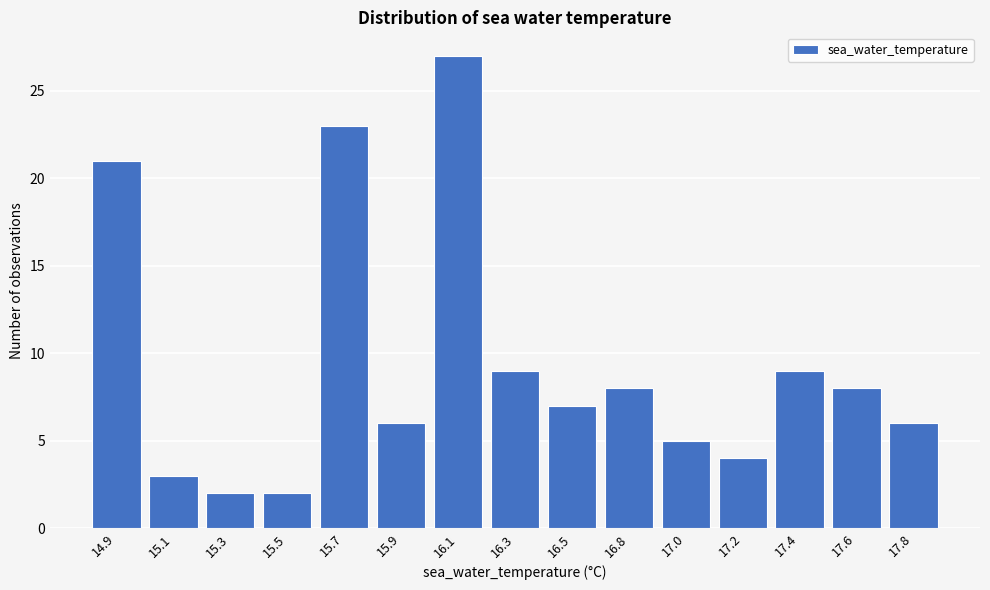

Reading left to right, transcribe all the data shown in this chart.

21	3	2	2	23	6	27	9	7	8	5	4	9	8	6